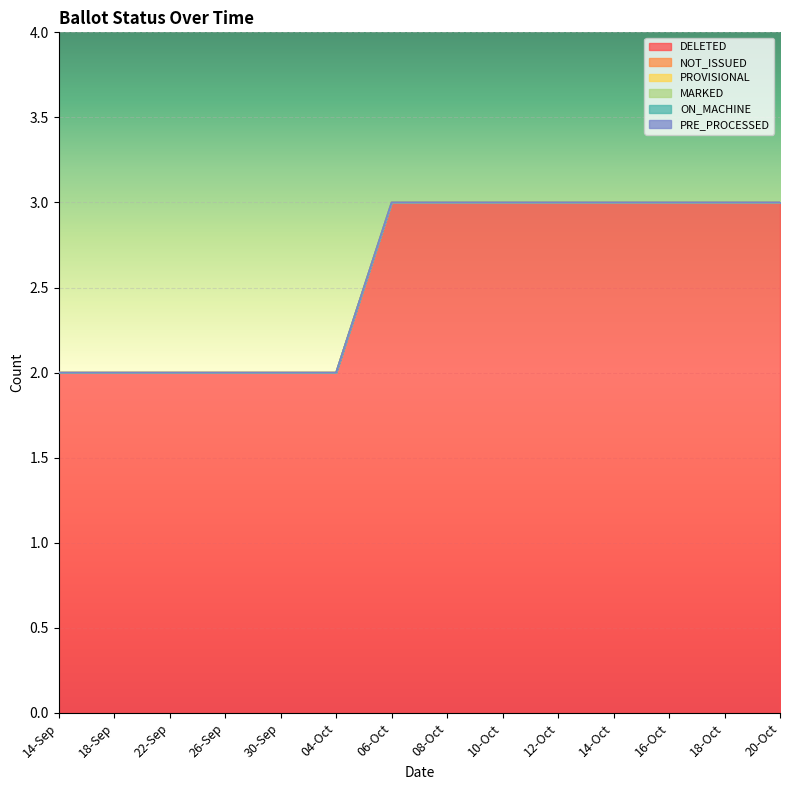

Reading left to right, extract all data points from this chart.

DELETED: 2	2	2	2	2	2	3	3	3	3	3	3	3	3
NOT_ISSUED: 0	0	0	0	0	0	0	0	0	0	0	0	0	0
PROVISIONAL: 0	0	0	0	0	0	0	0	0	0	0	0	0	0
MARKED: 0	0	0	0	0	0	0	0	0	0	0	0	0	0
ON_MACHINE: 0	0	0	0	0	0	0	0	0	0	0	0	0	0
PRE_PROCESSED: 0	0	0	0	0	0	0	0	0	0	0	0	0	0